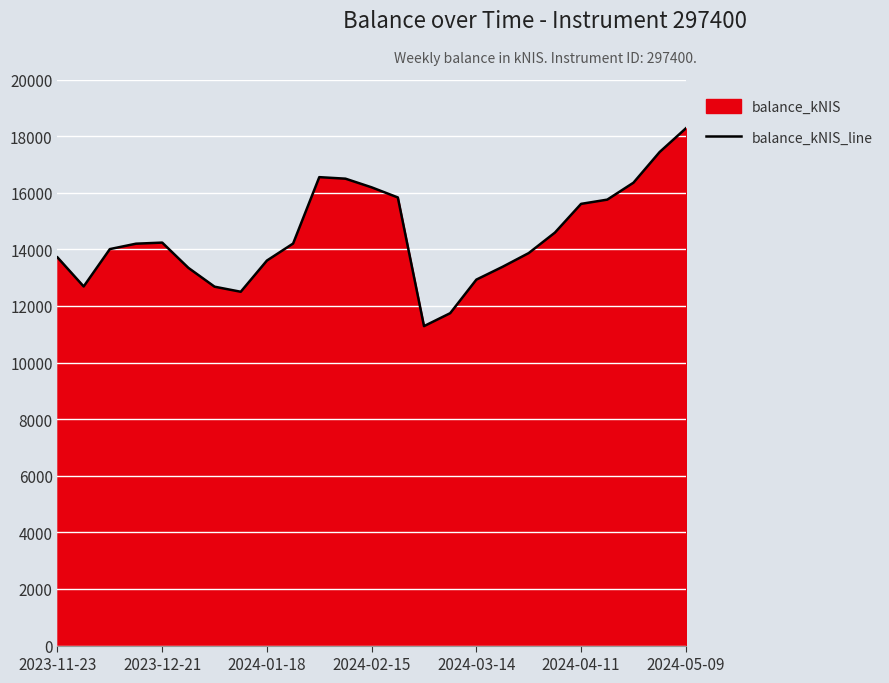

Which label corresponds to the largest value in the chart?

2024-05-09